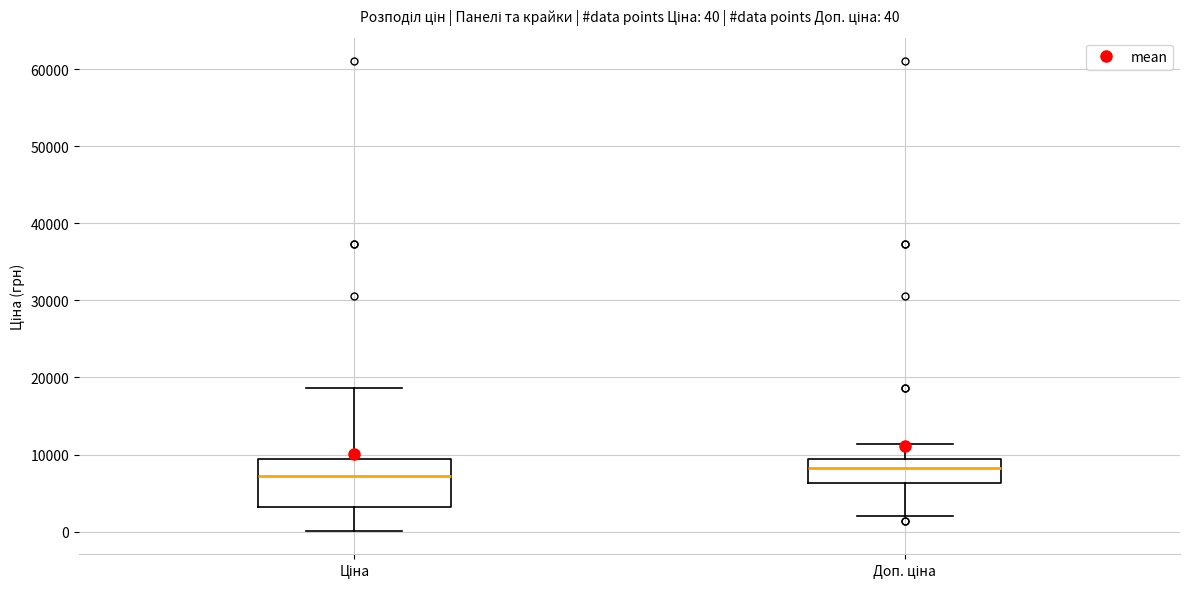

Which box is the tallest, from its lower edge to its upper edge?

Ціна